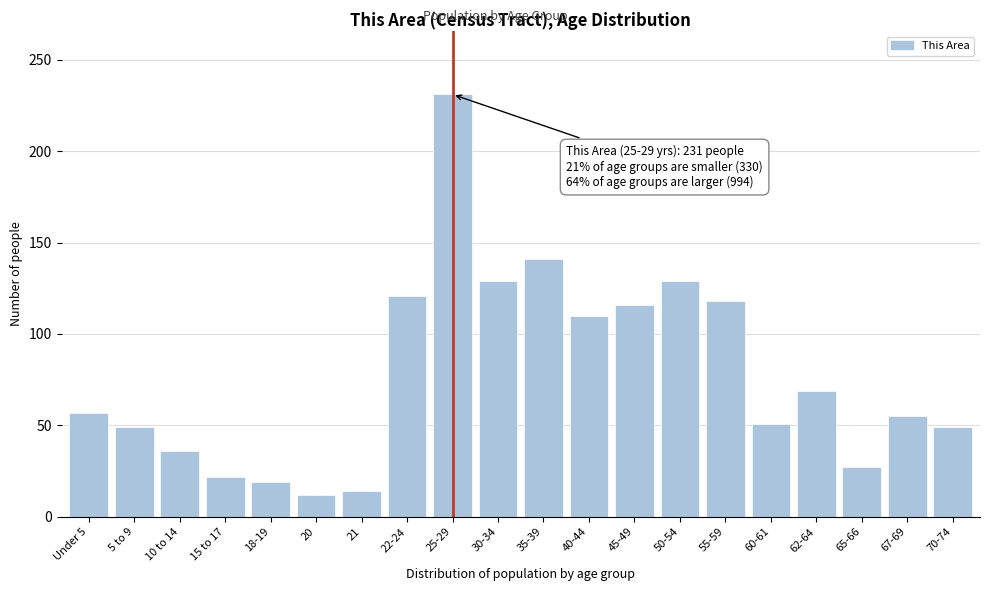

Reading left to right, transcribe all the data shown in this chart.

Under 5=57	5 to 9=49	10 to 14=36	15 to 17=22	18-19=19	20=12	21=14	22-24=121	25-29=231	30-34=129	35-39=141	40-44=110	45-49=116	50-54=129	55-59=118	60-61=51	62-64=69	65-66=27	67-69=55	70-74=49